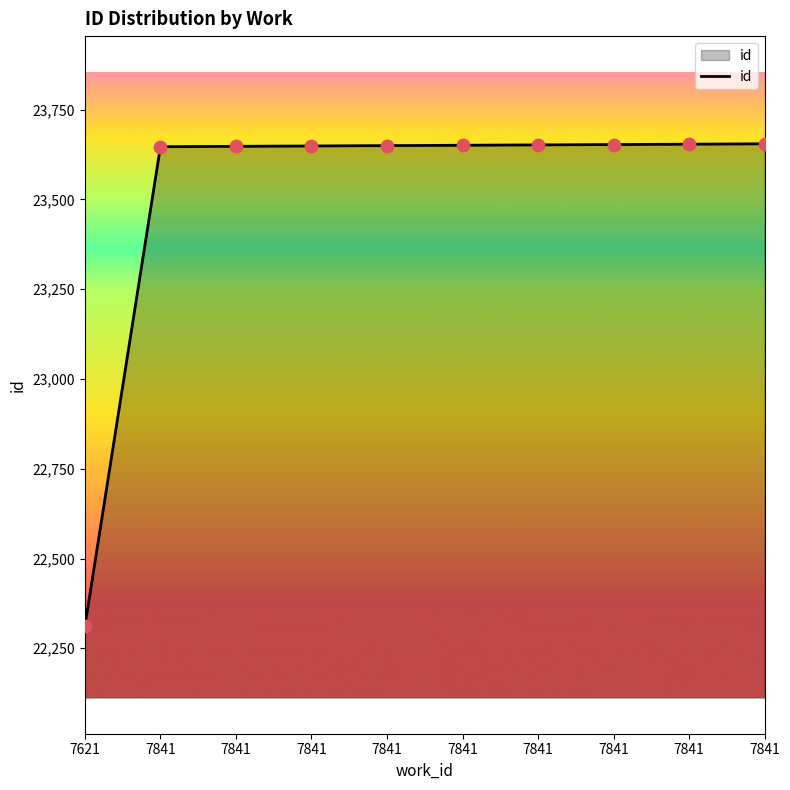

Between 7841 and 7841, which is larger?

7841